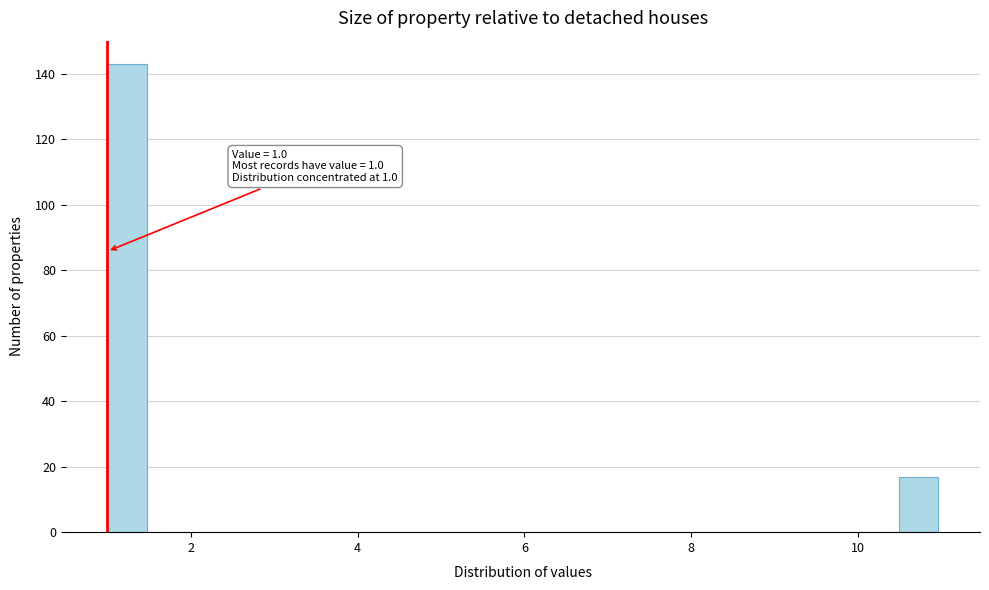

Read against the x-axis, roughly where is the centre of the tallest bar?

1.2